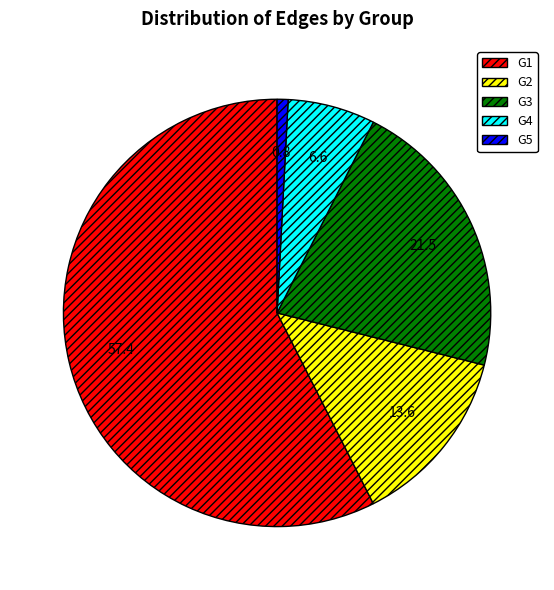

Count the number of slices in the pie.

5